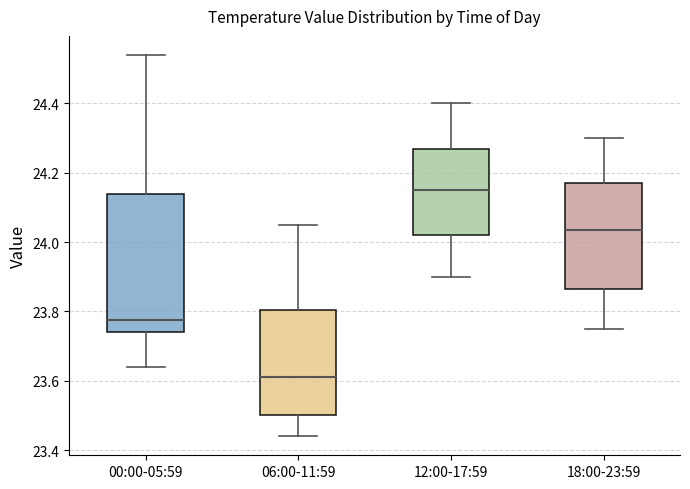

Comparing the boxes themselves (not the whiskers), which one is the tallest?

00:00-05:59